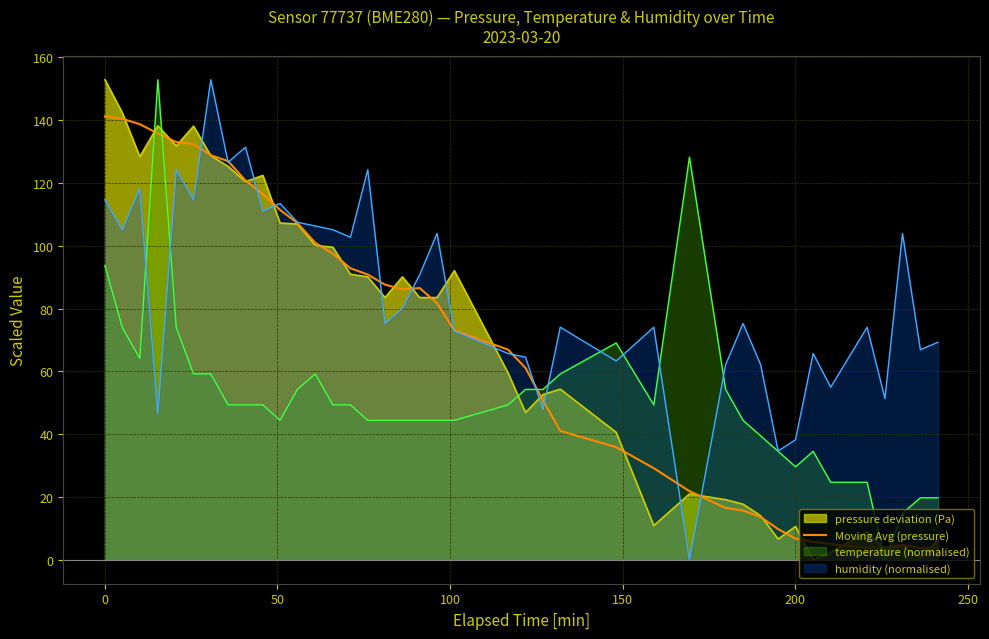

What is the highest value of the temperature (normalised) series?

152.9